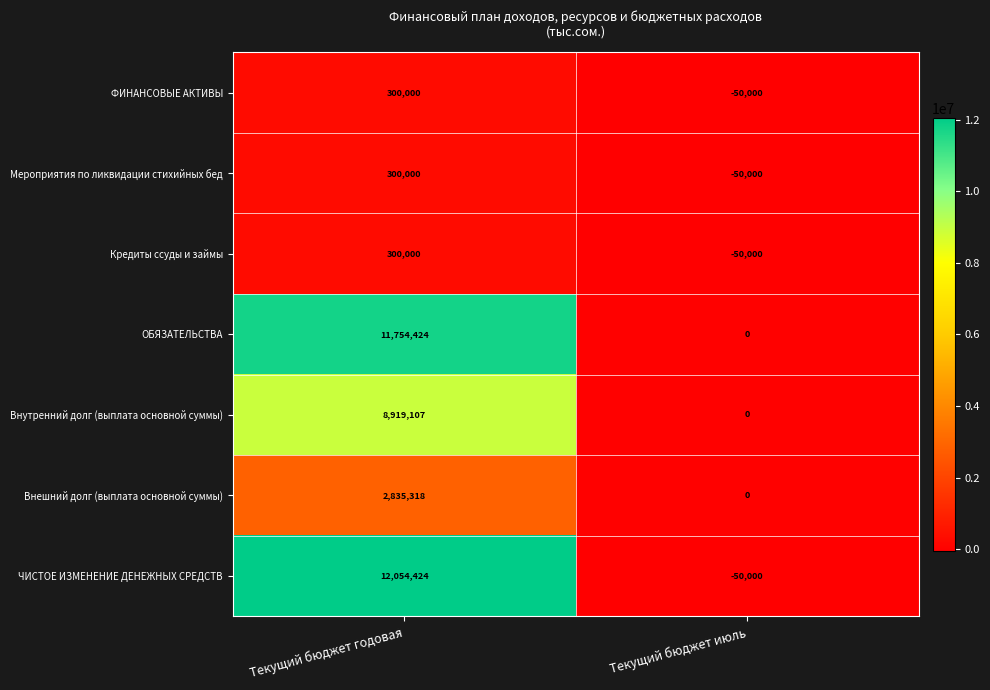

Is the value of ОБЯЗАТЕЛЬСТВА at Текущий бюджет июль greater than the value of ЧИСТОЕ ИЗМЕНЕНИЕ ДЕНЕЖНЫХ СРЕДСТВ at Текущий бюджет годовая?

No